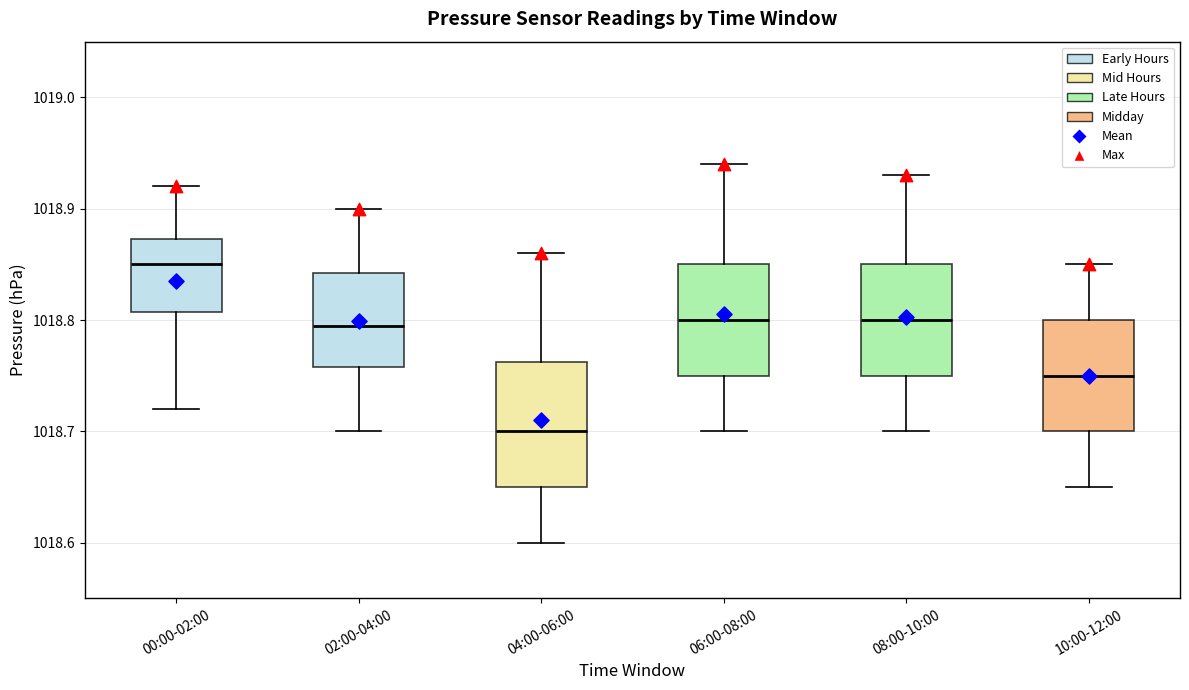

Where does the upper whisker of the box for 02:00-04:00 end on the y-axis? The values are not printed on the chart, so give them approximately, as read against the axis.

1018.90